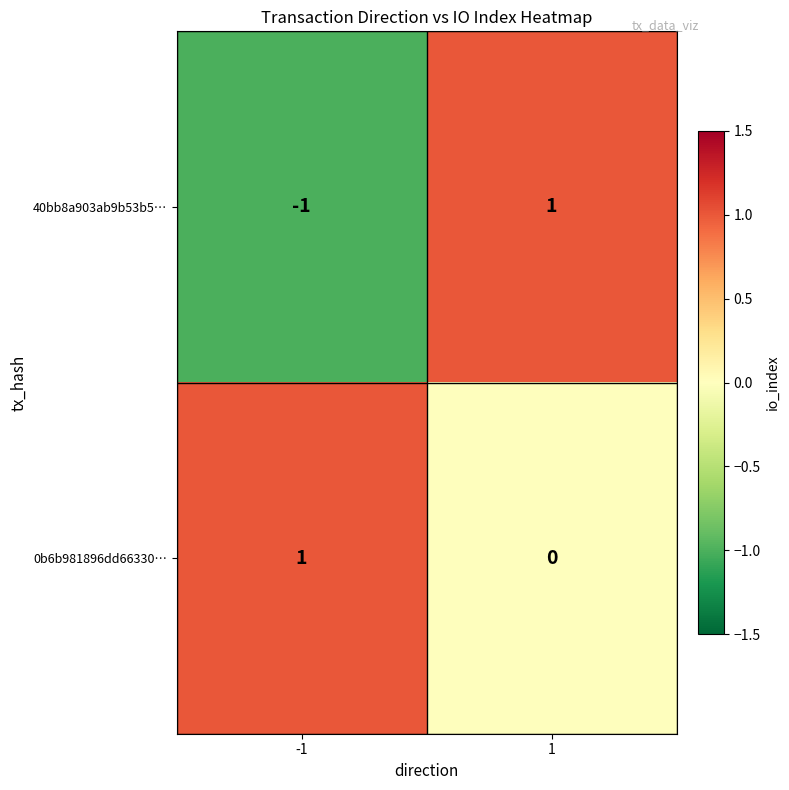

Is it true that 40bb8a903ab9b53b5… equals 1 at 1?

True